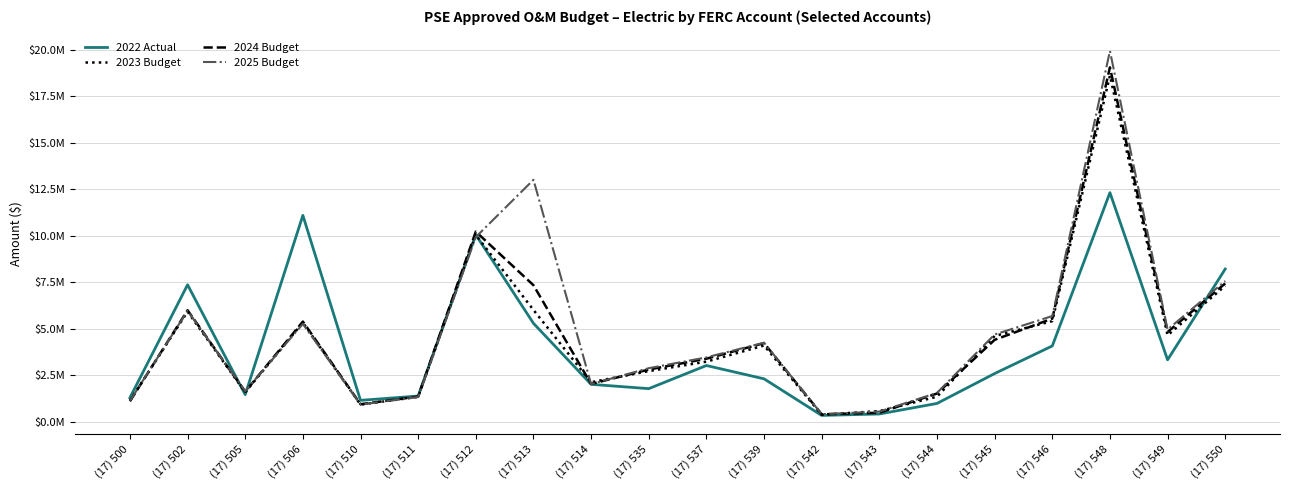

True or false: 2024 Budget has a value of 1105135.6 at (17) 500.

True